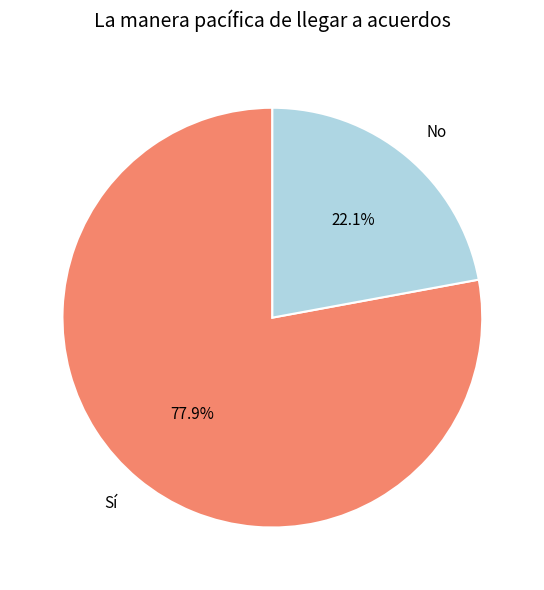

To the nearest percent, what percentage of the pie is Sí?

78%